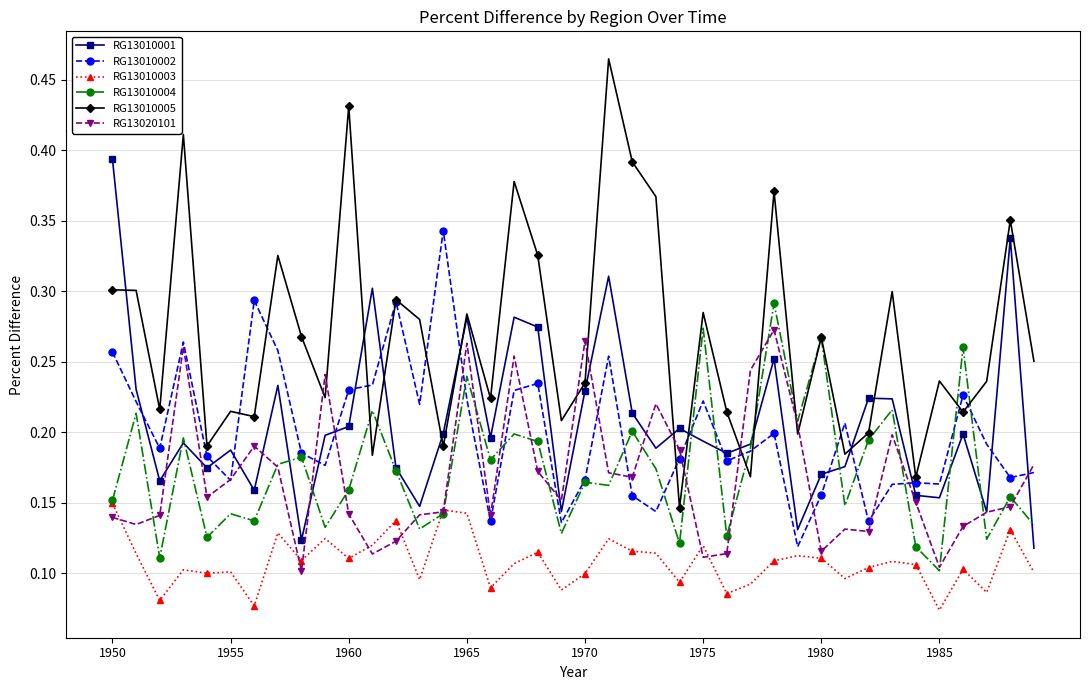

True or false: RG13010003 has more than 0 interior local peaks.

True